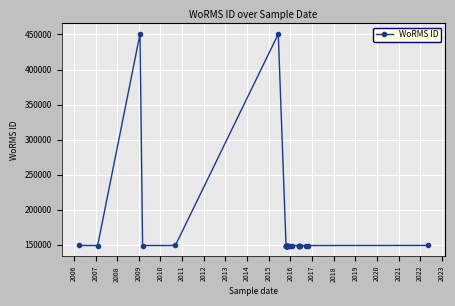

Is it true that the value at 2008 is 149010?

True